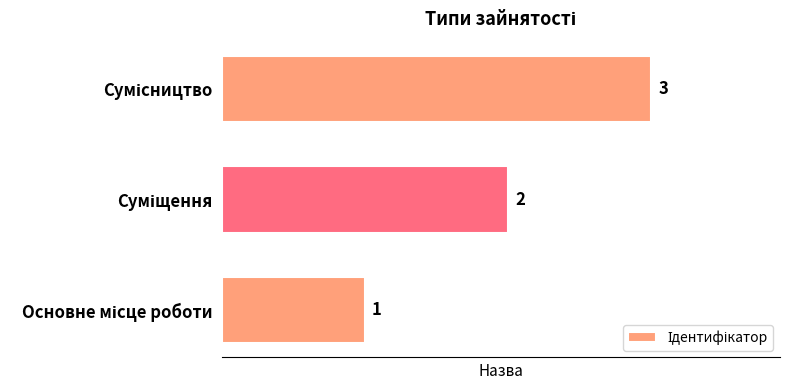

What is the greatest value displayed?

3